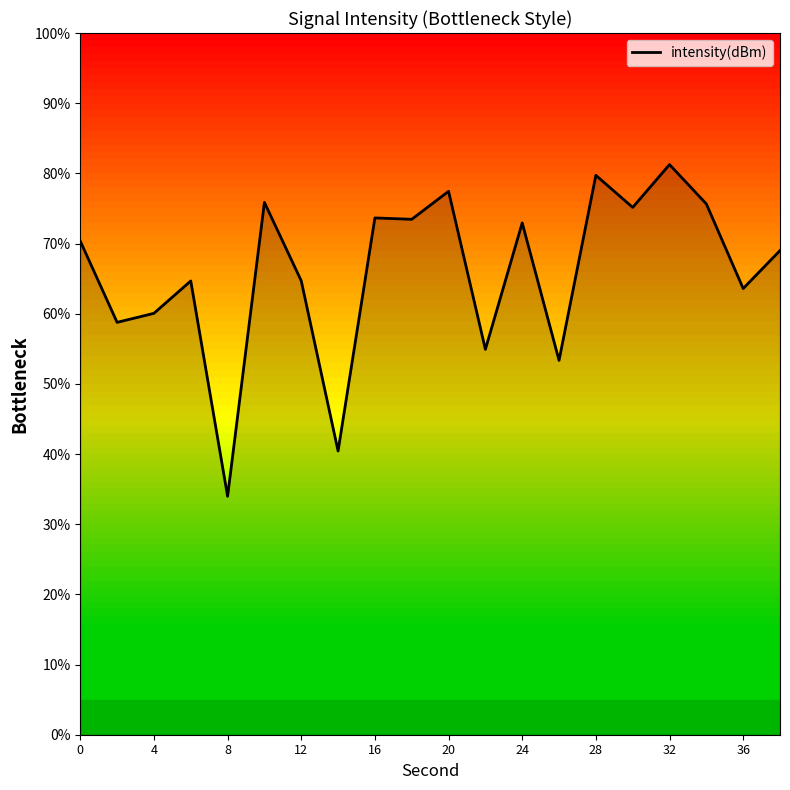

What is the smallest value displayed?

34.0